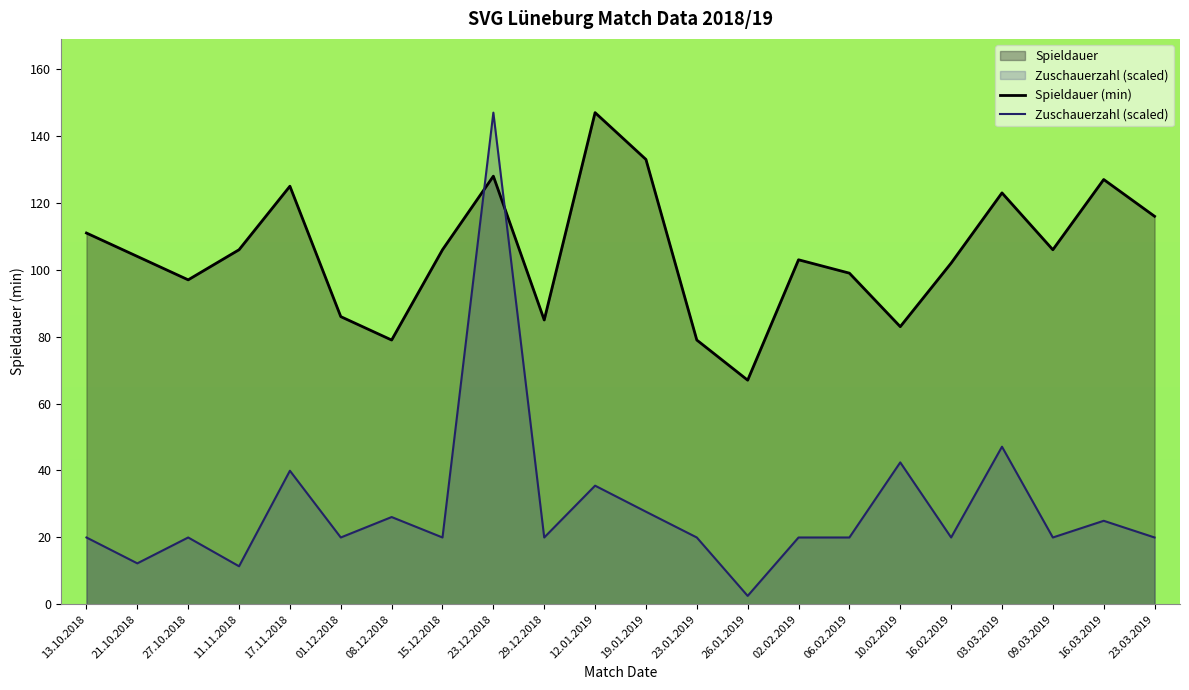

What is the sum of all Spieldauer values?

2312.0